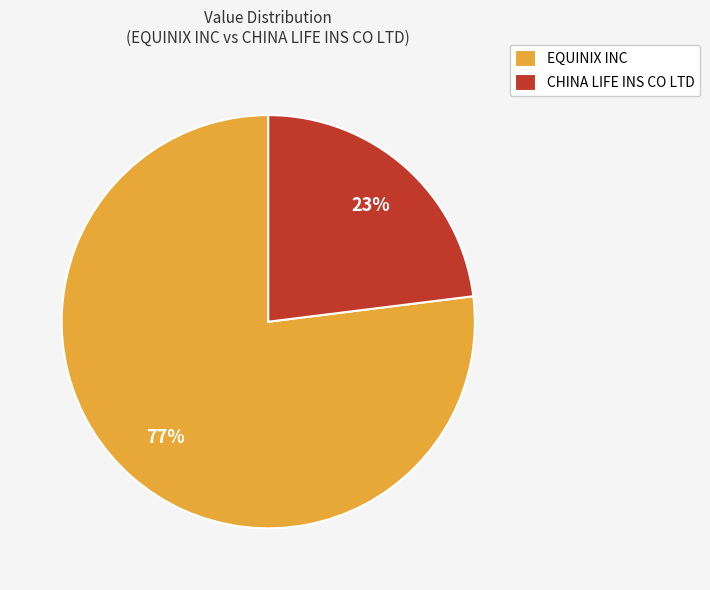

Which has a higher value, EQUINIX INC or CHINA LIFE INS CO LTD?

EQUINIX INC